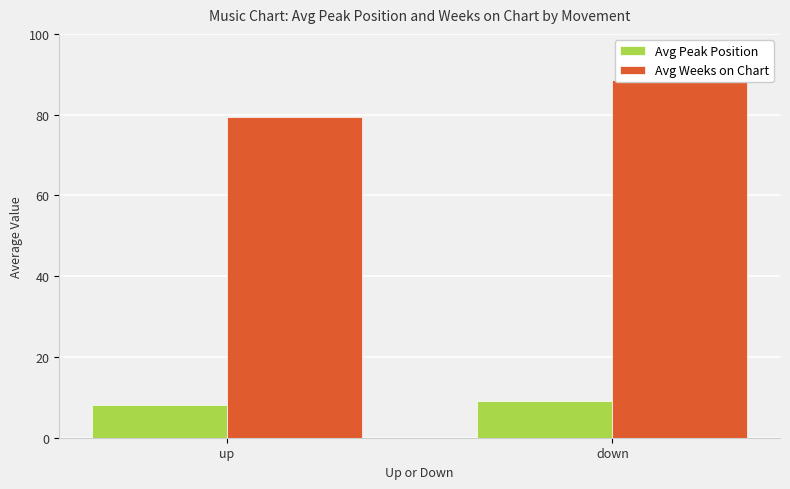

How many Avg Peak Position values are between 8 and 9?

1